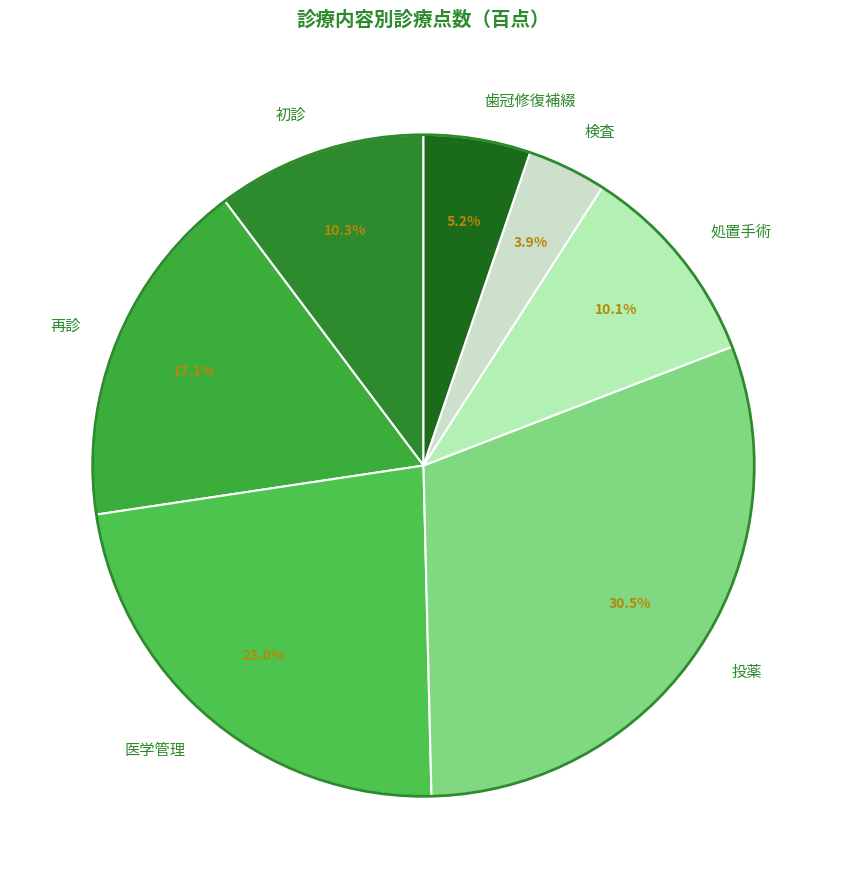

Is there any slice that represents more than half of the pie?

No